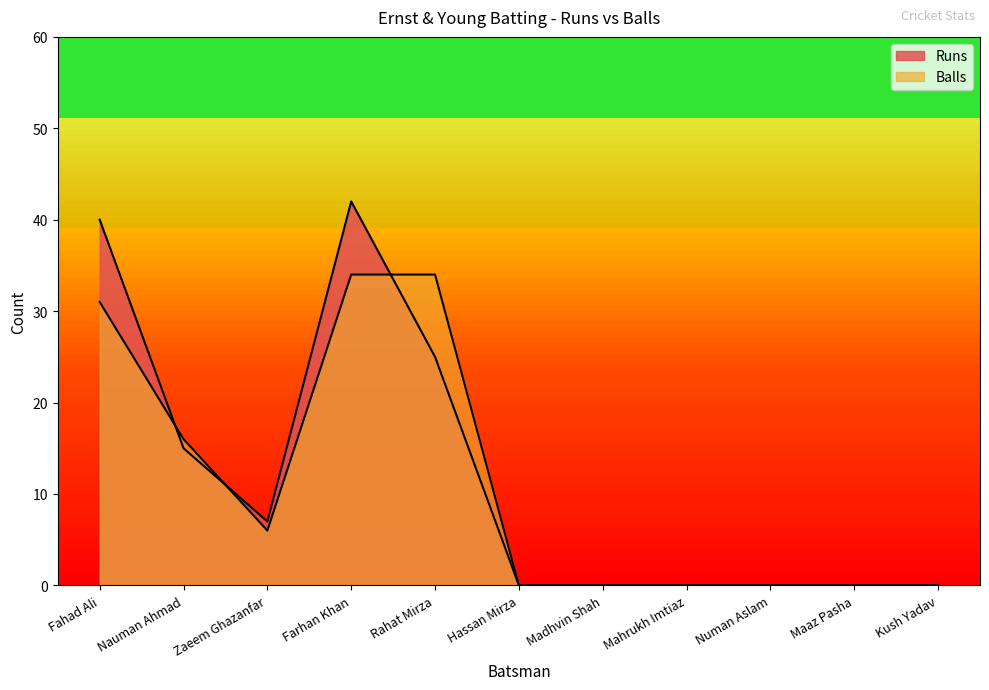

The value of Balls at Maaz Pasha is 0. True or false?

True